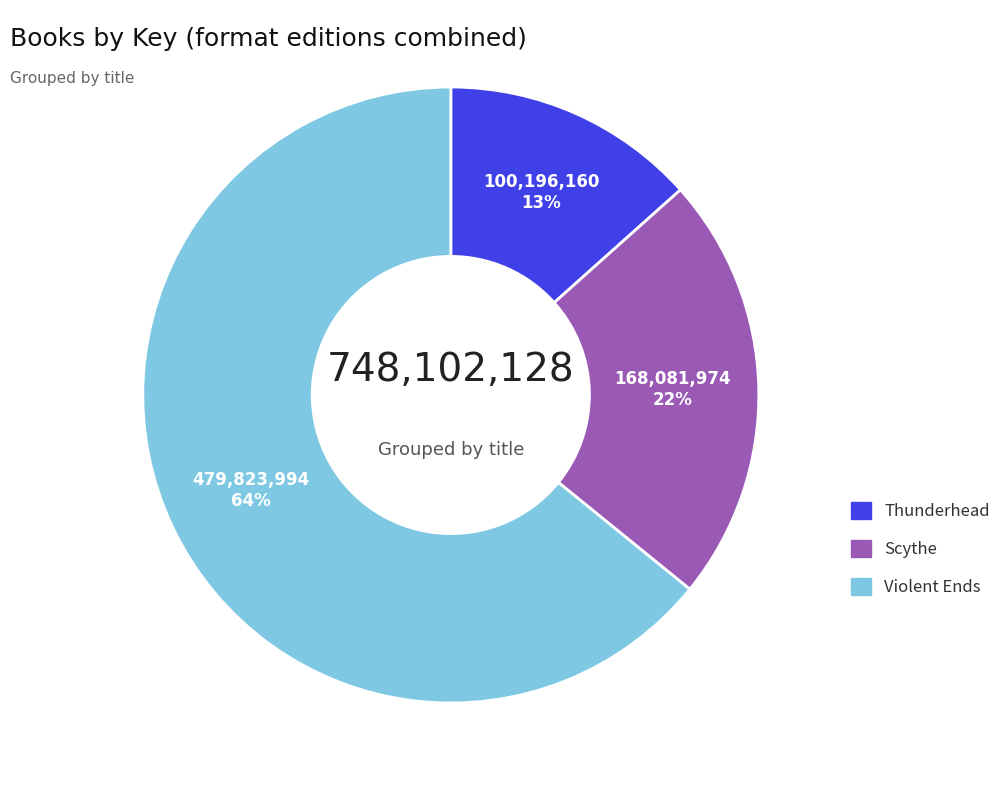

Between Scythe and Thunderhead, which is larger?

Scythe